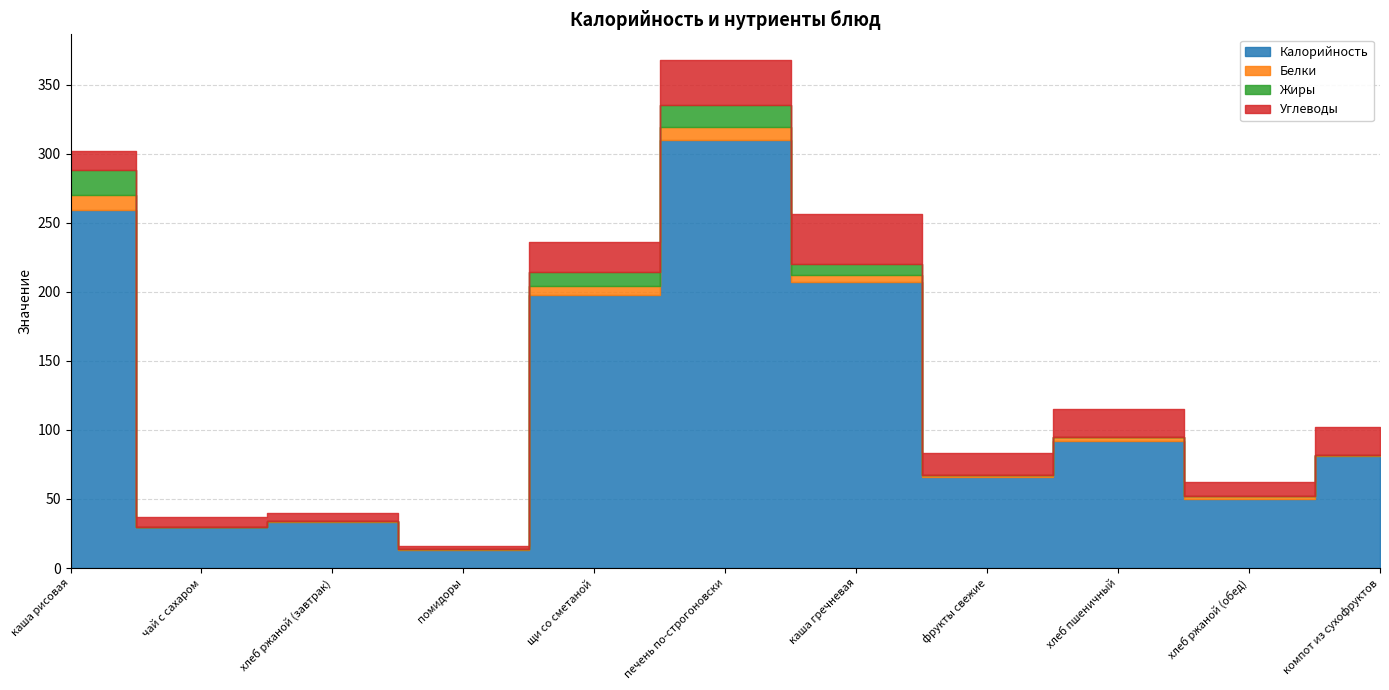

What is the difference between the highest and lowest values at хлеб ржаной (обед)?

50